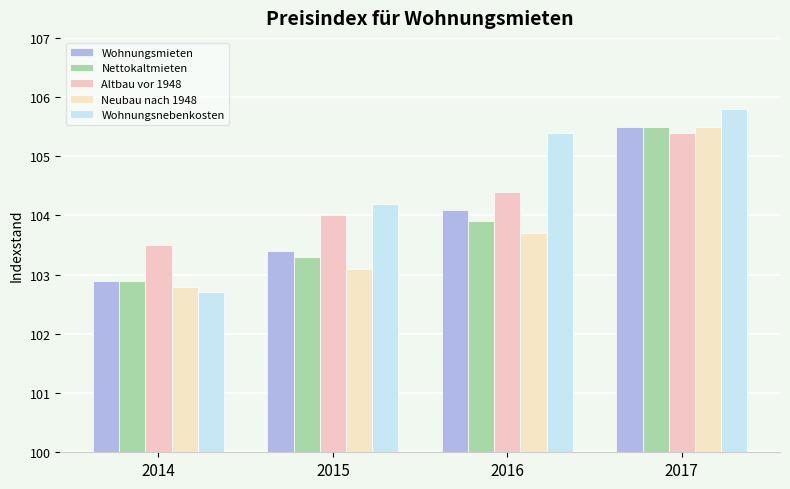

How many data points does each series have?

4